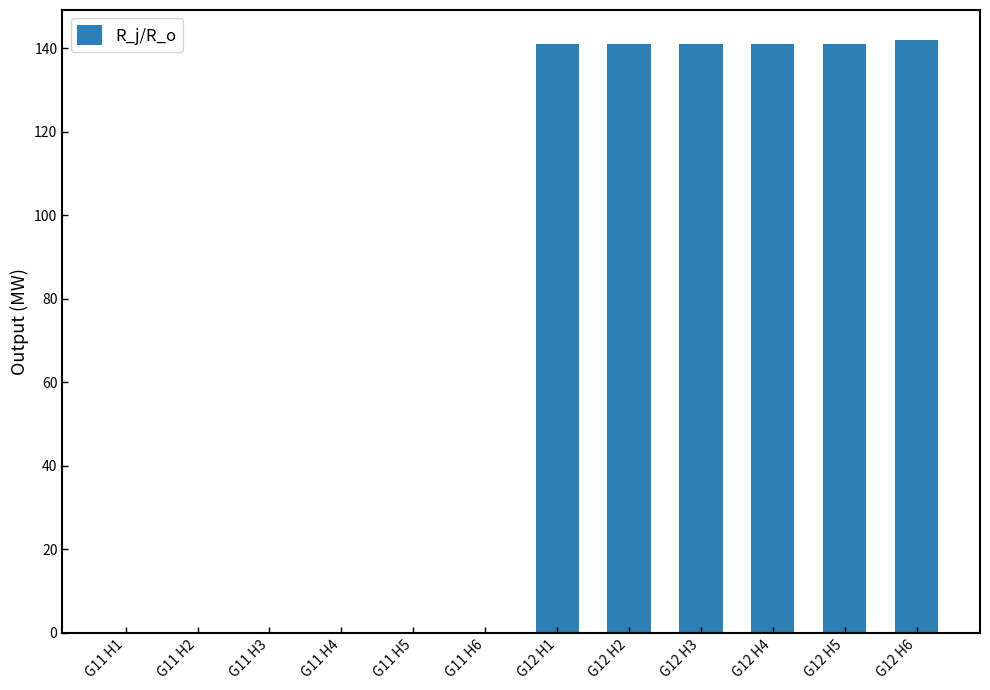

True or false: the data shows -46 at G11 H5.

False